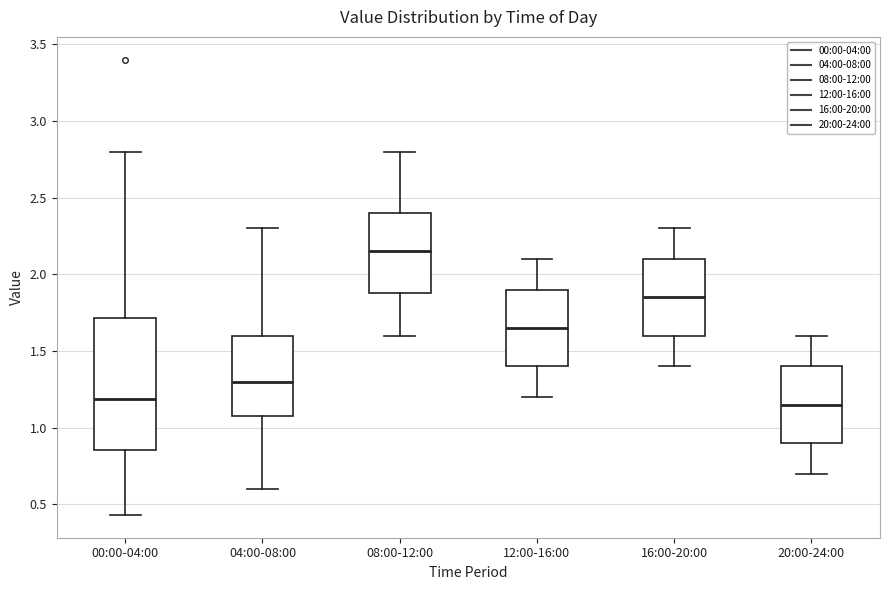

Where is the lower edge of the box for 04:00-08:00 on the y-axis? The values are not printed on the chart, so give them approximately, as read against the axis.

1.10